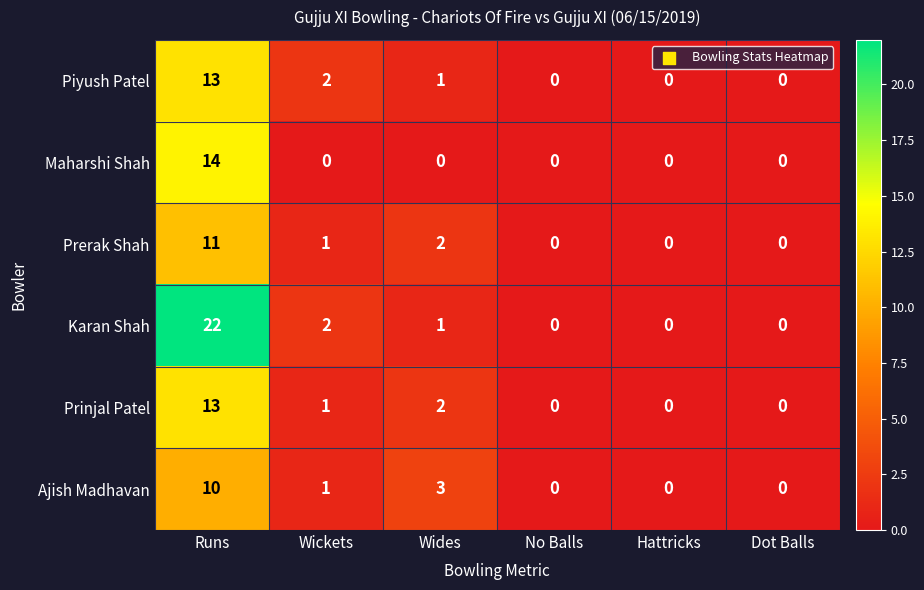

Which series has the largest range (max minus min)?

Karan Shah